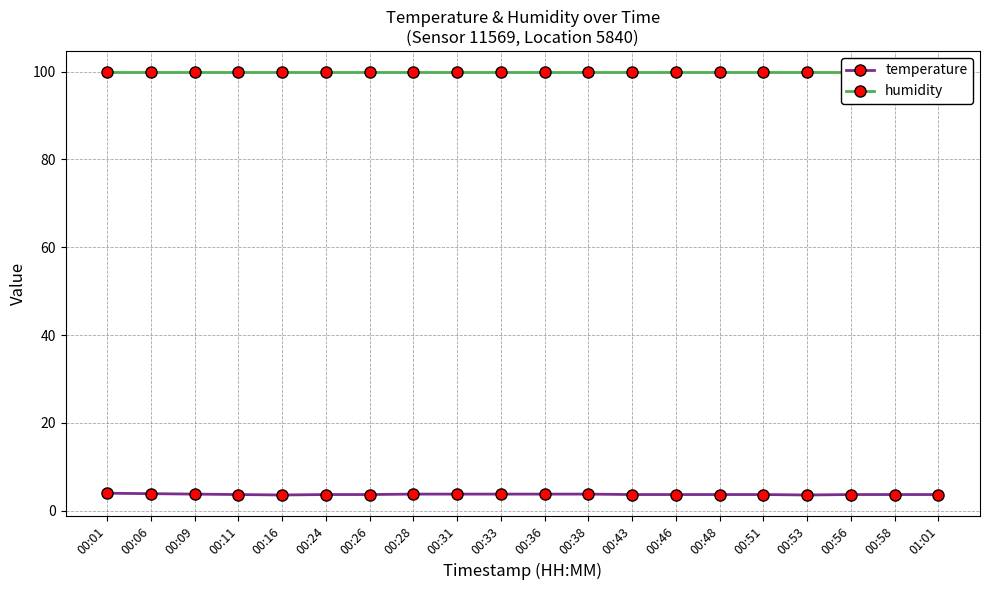

Count the temperature values in the range 3 to 4.

20